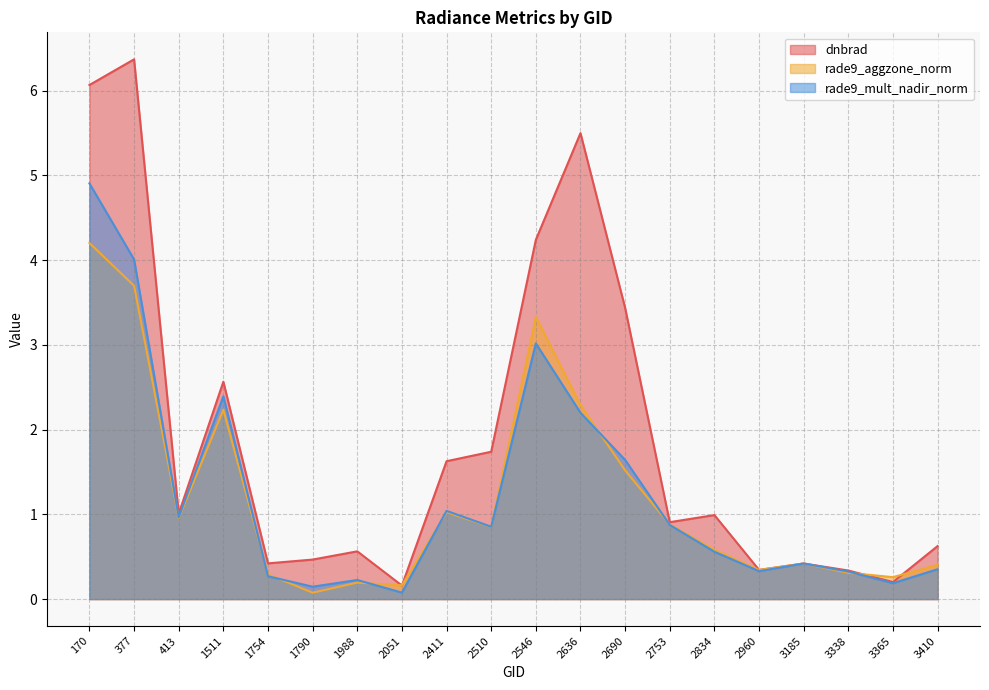

How many lines are shown in the chart?

3